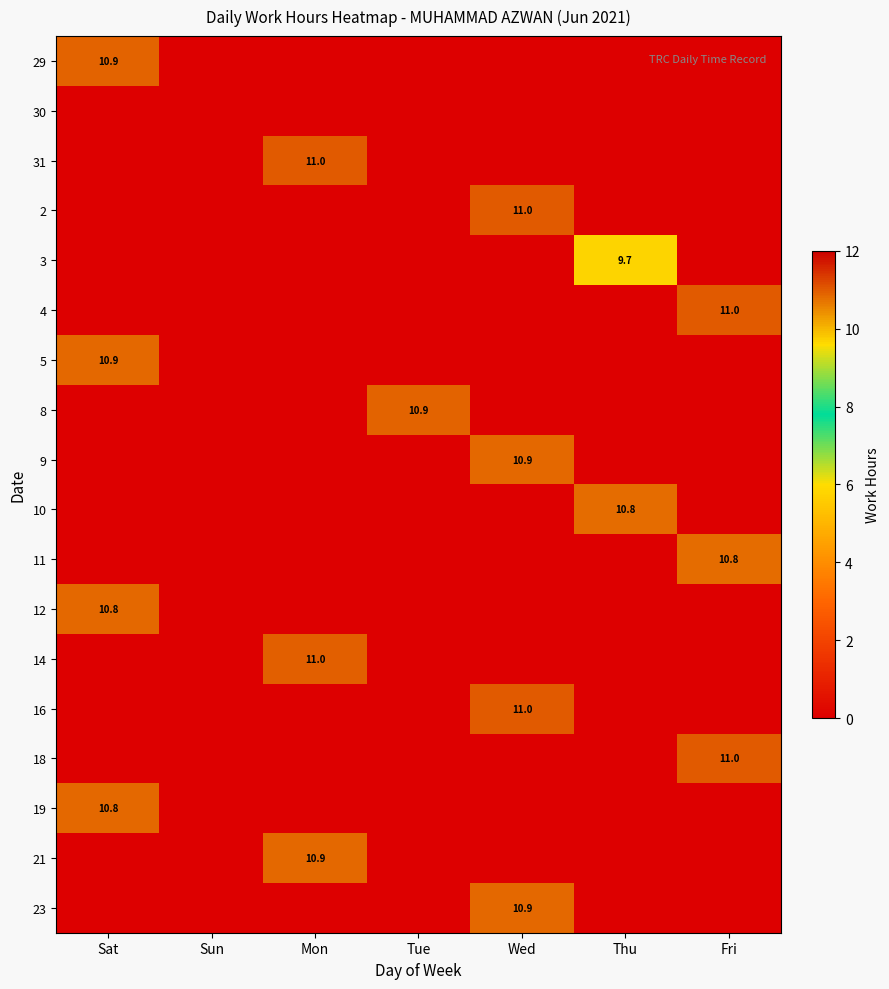

True or false: 2 has a value of 16.7 at Wed.

False